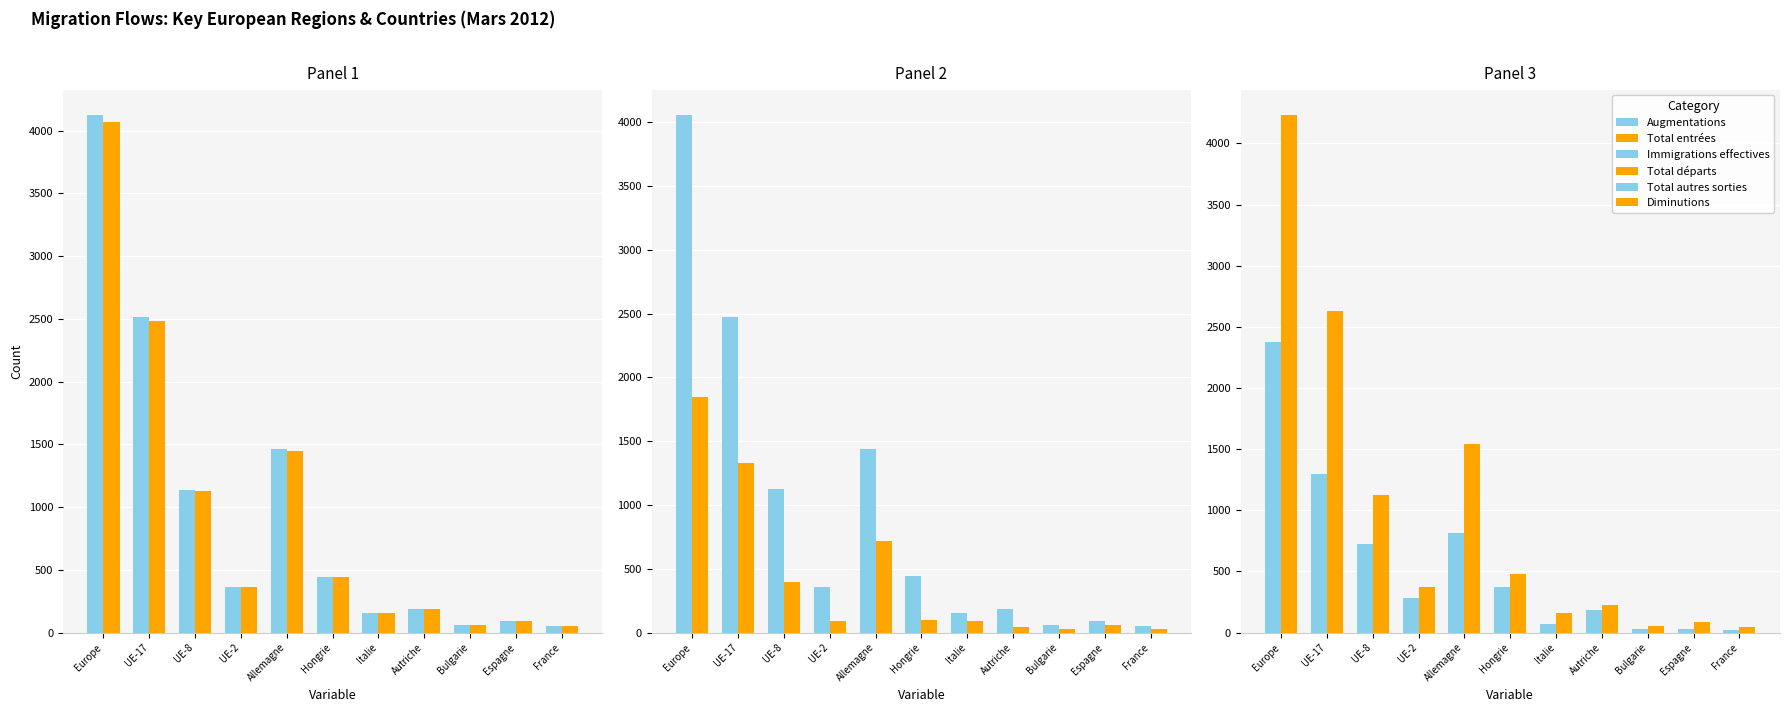

Is the value of Total entrées at Allemagne greater than the value of Diminutions at Espagne?

Yes